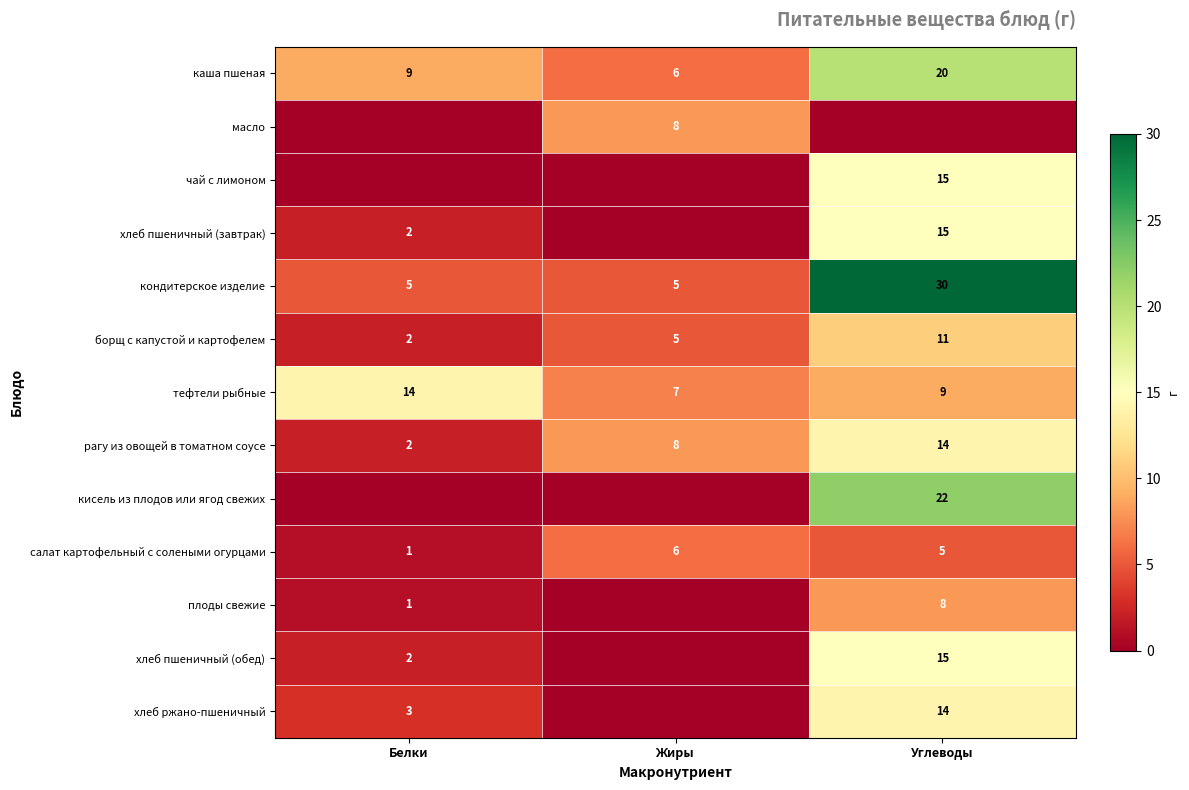

Rank the categories by борщ с капустой и картофелем value from highest to lowest.

Углеводы, Жиры, Белки